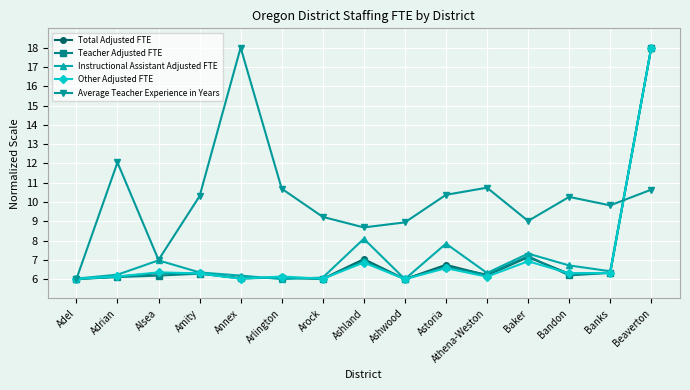

Between Amity and Arock, which series saw the biggest shift?

Average Teacher Experience in Years